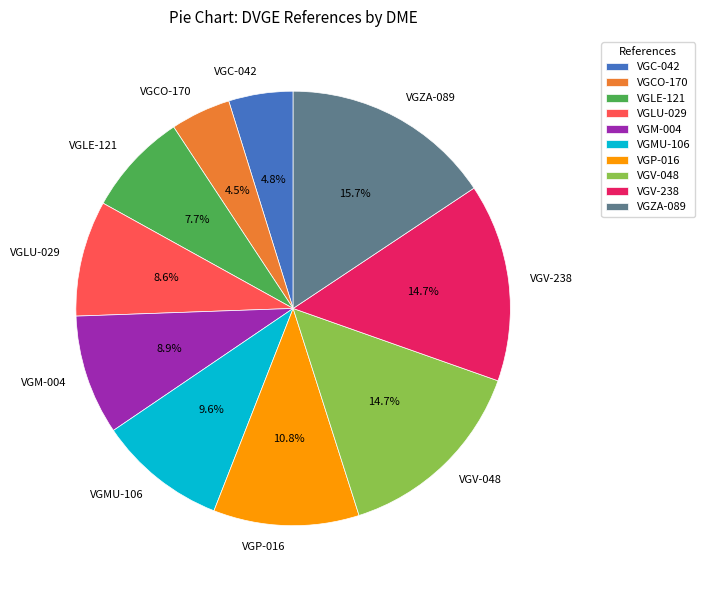

Which category has the biggest portion of the pie?

VGZA-089